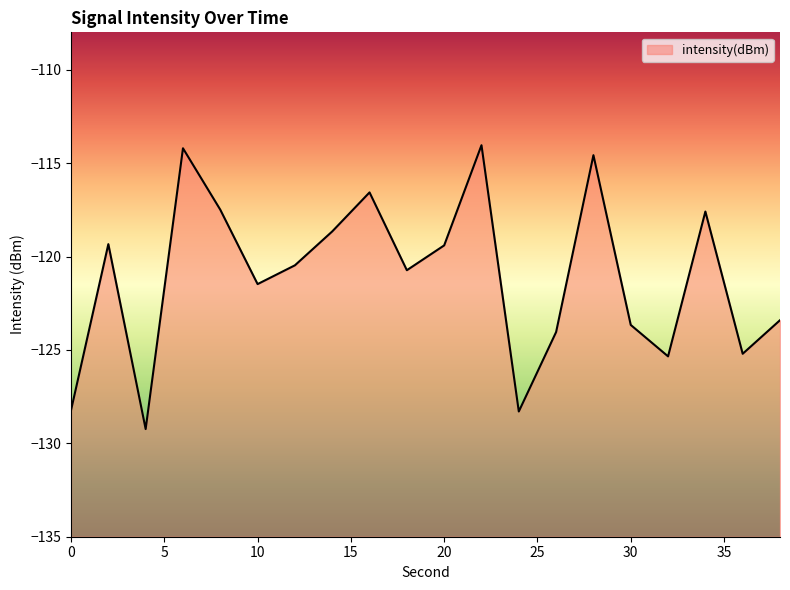

Which has a higher value, 10 or 12?

12